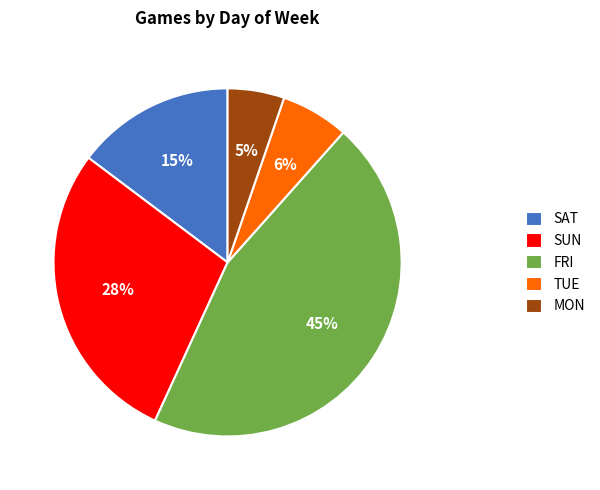

Is there any slice that represents more than half of the pie?

No